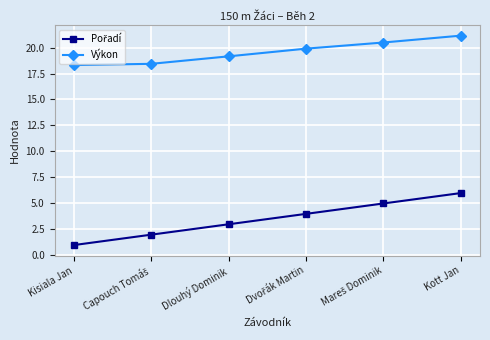

At which category is the sum across all series the highest?

Kott Jan